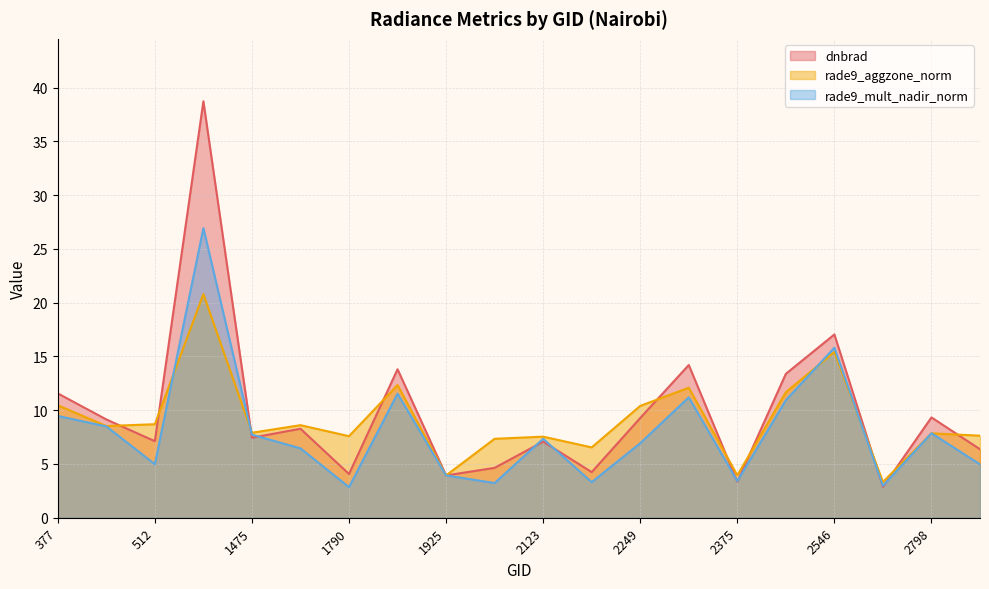

The value of rade9_mult_nadir_norm at 2249 is 6.9. True or false?

True